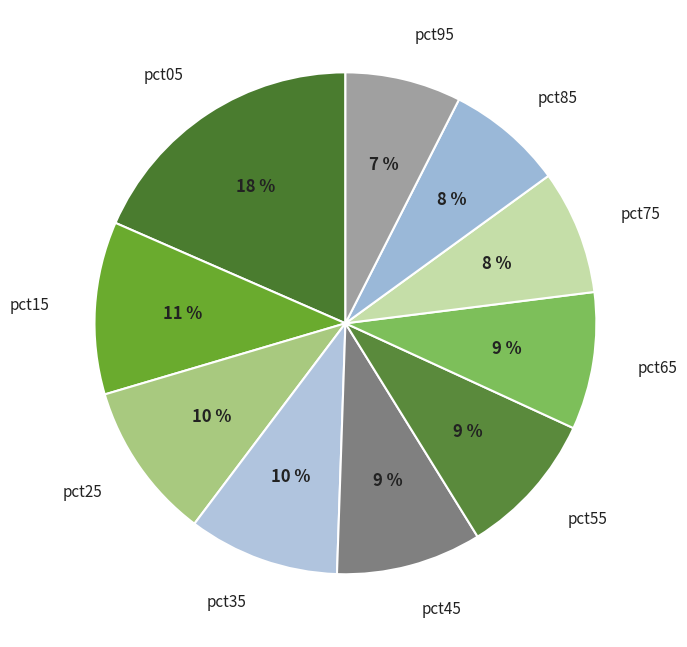

Which slice is the largest?

pct05